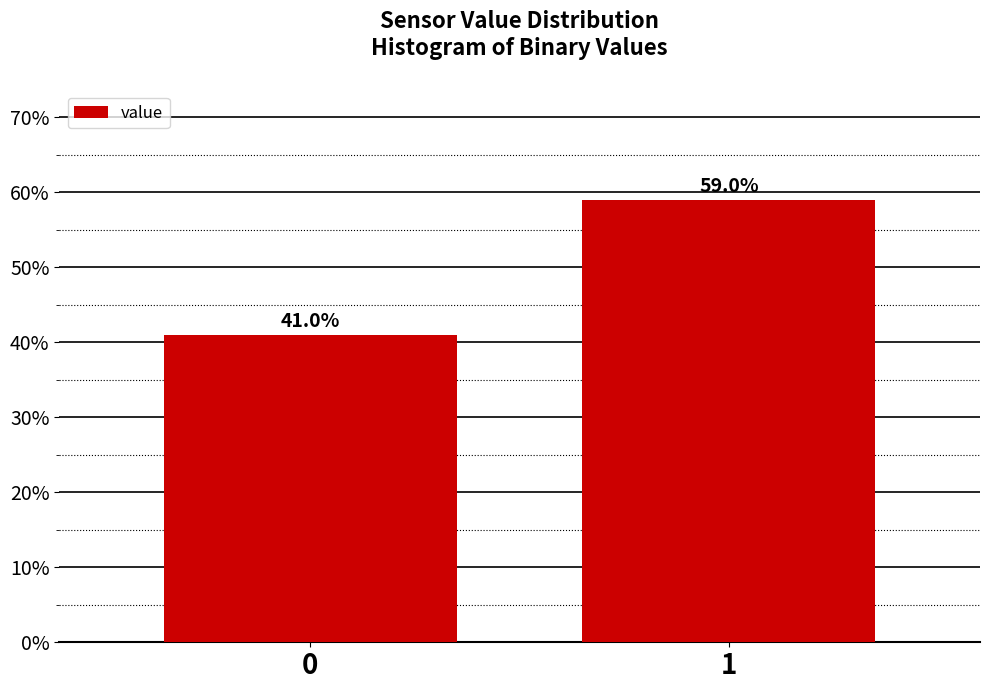

Reading left to right, what are all the values shown in this chart?

0=41.0	1=59.0